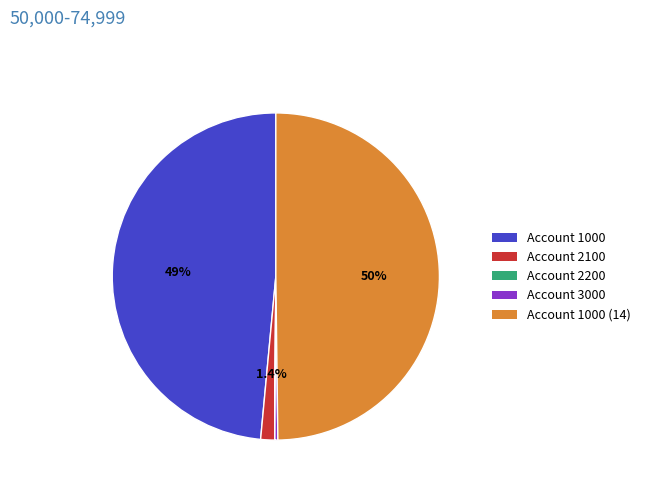

Which slice is the largest?

Account 1000 (14)